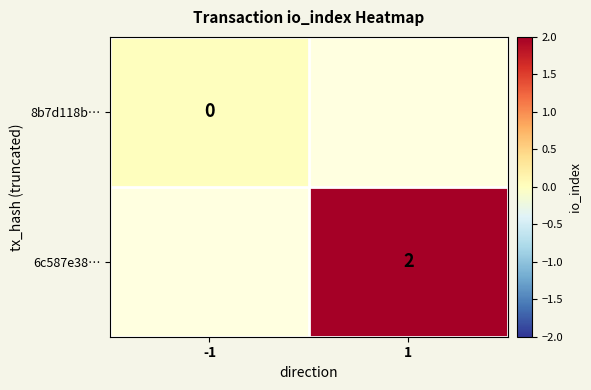

Is the value of 6c587e38… at 1 greater than the value of 8b7d118b… at -1?

Yes